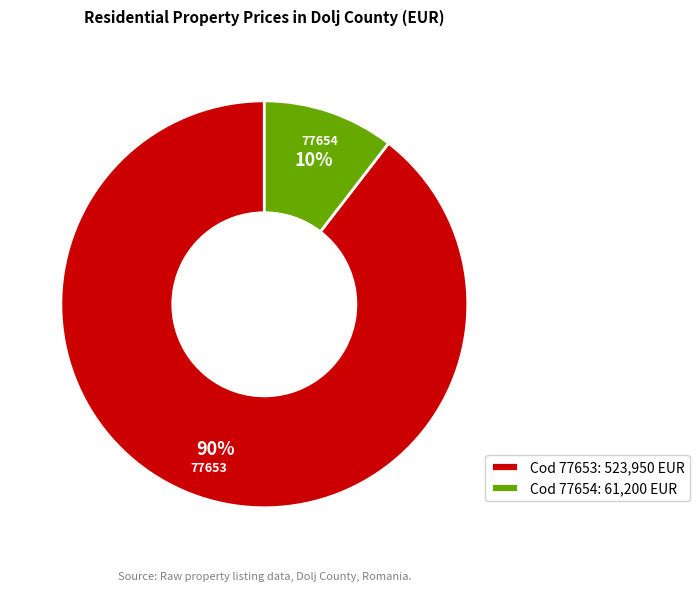

True or false: Cod 77654: 61,200 EUR accounts for 10% of the total.

True